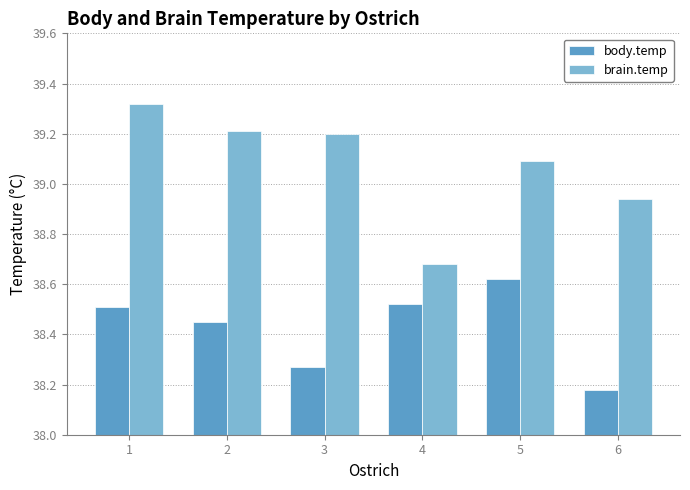

Rank the series by their maximum value, from highest to lowest.

brain.temp, body.temp